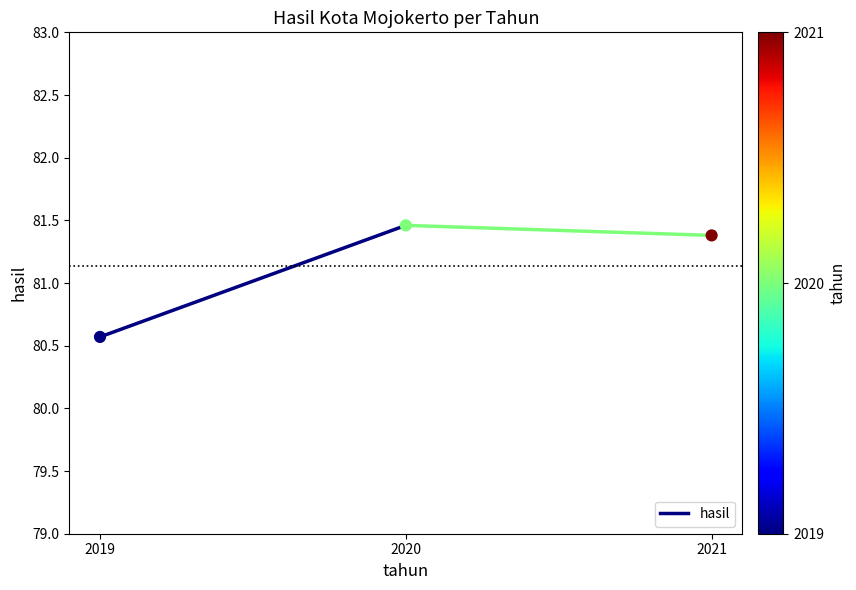

What is the average X value?

2020.0